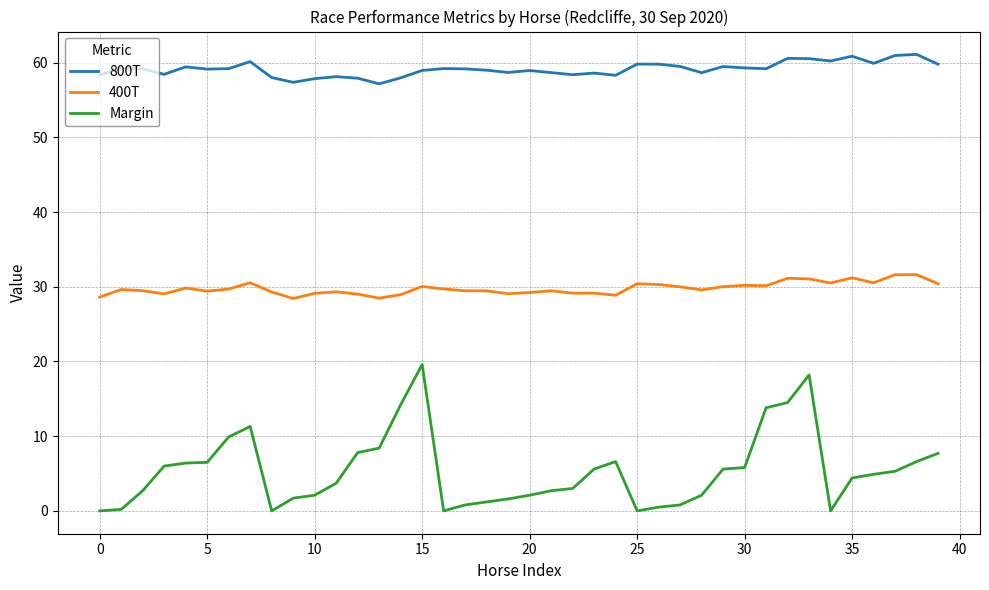

What is the difference between the maximum and minimum values in the 400T series?

3.2